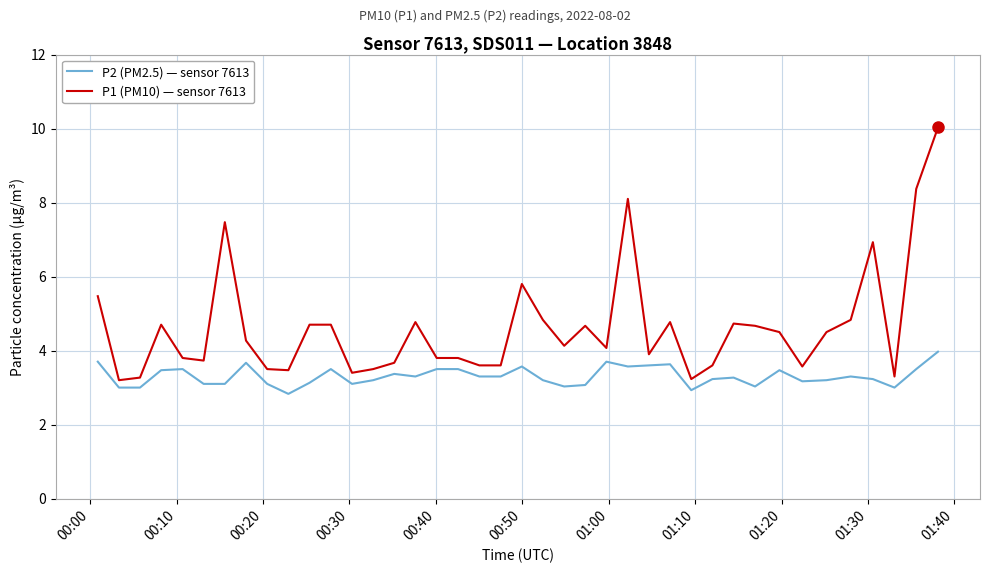

What is the difference between the maximum and minimum values in the P1 (PM10) — sensor 7613 series?

6.8